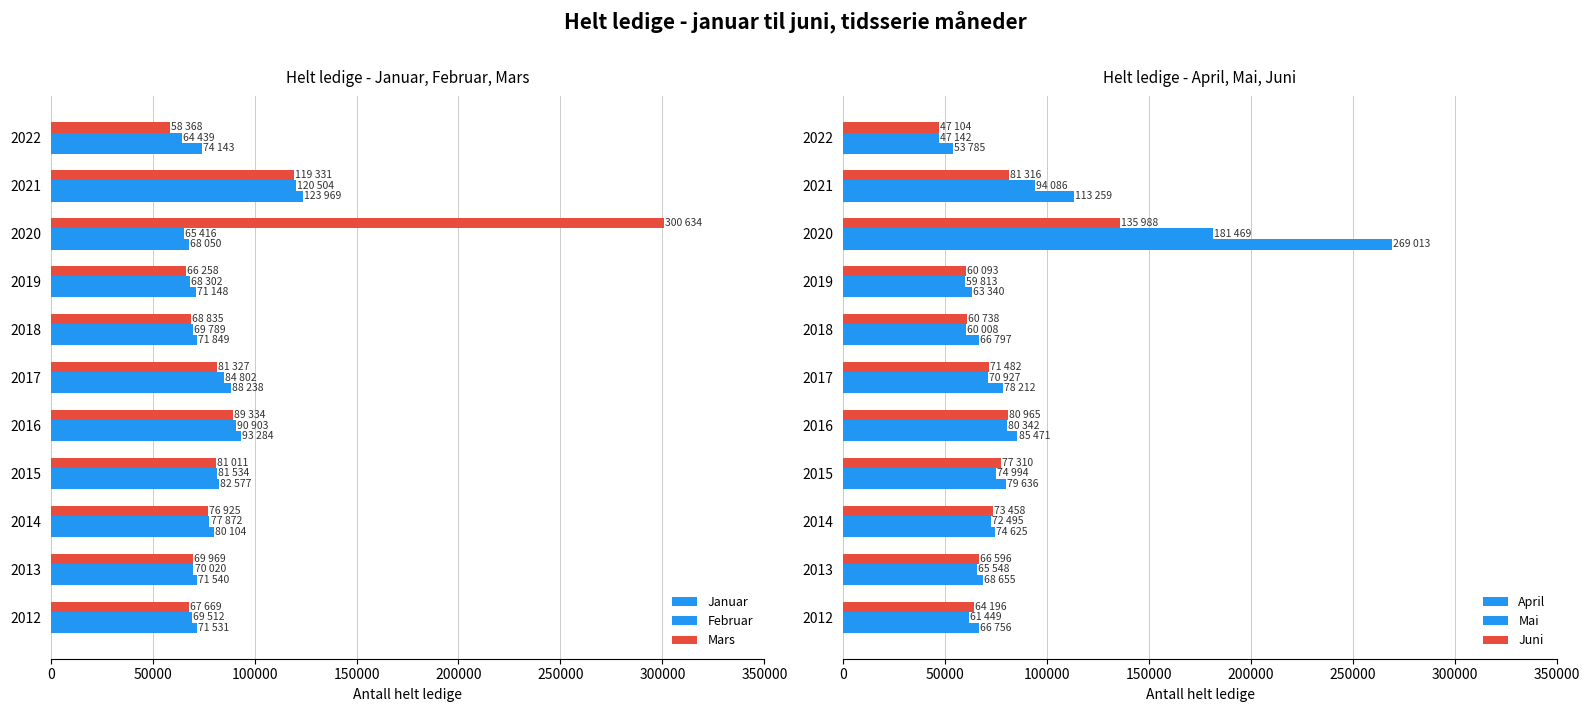

What is the highest value of the Mai series?

181469